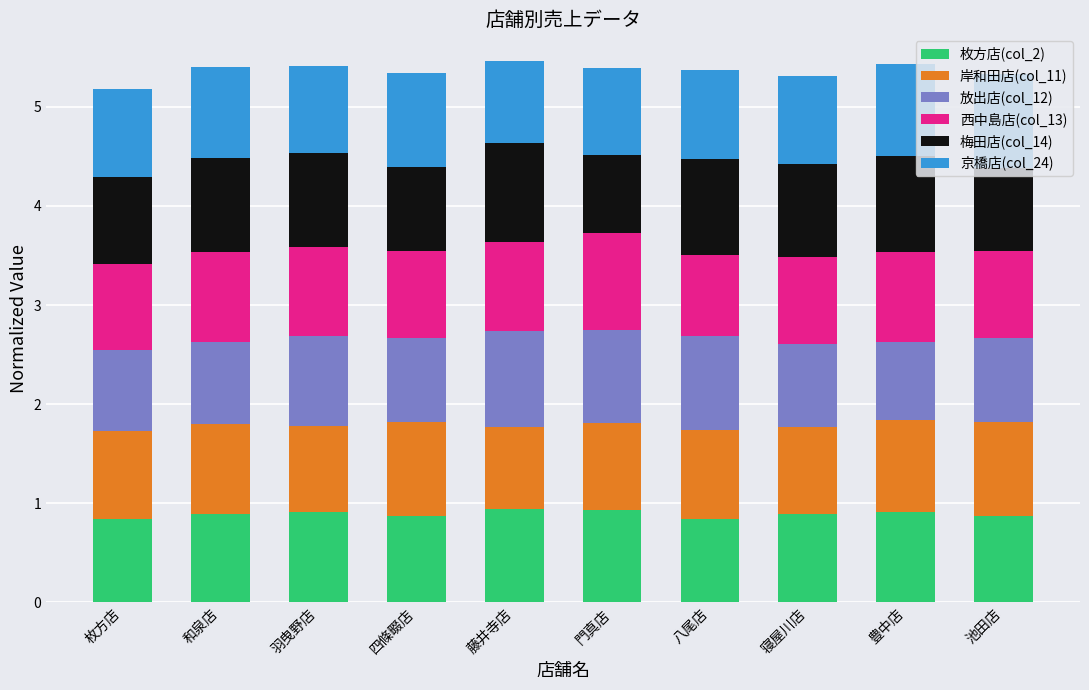

How many bars are there in total?

10